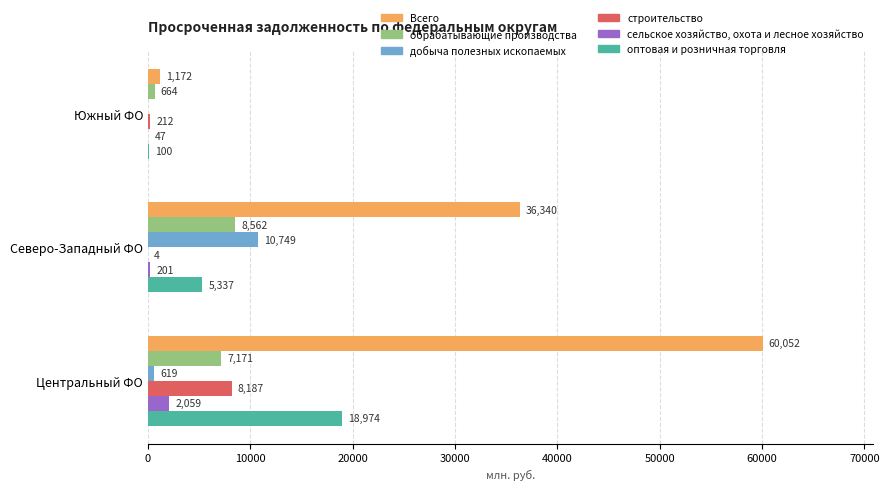

Which label corresponds to the largest value in the chart?

Центральный ФО